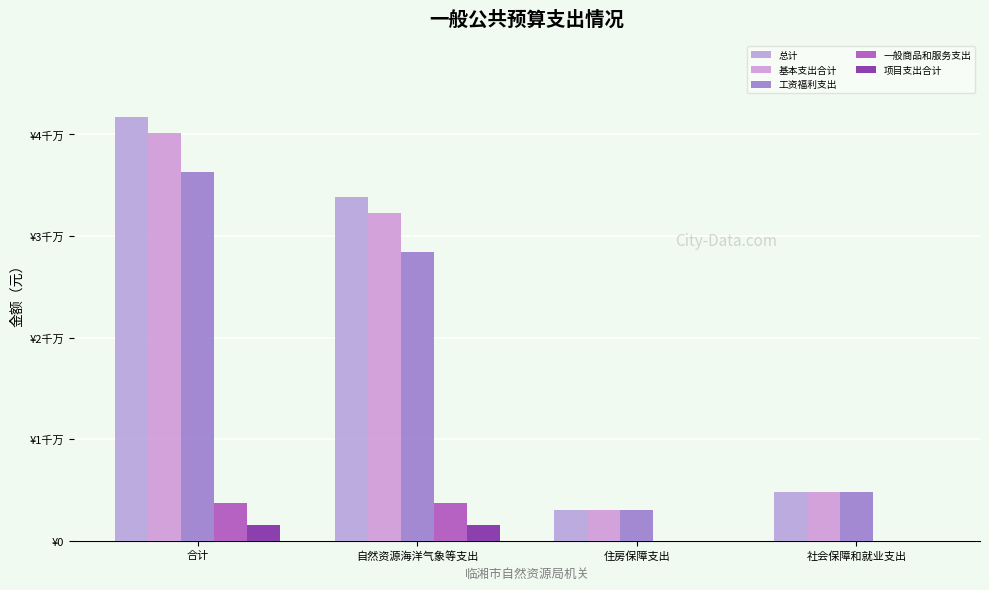

Are the bars horizontal?

No